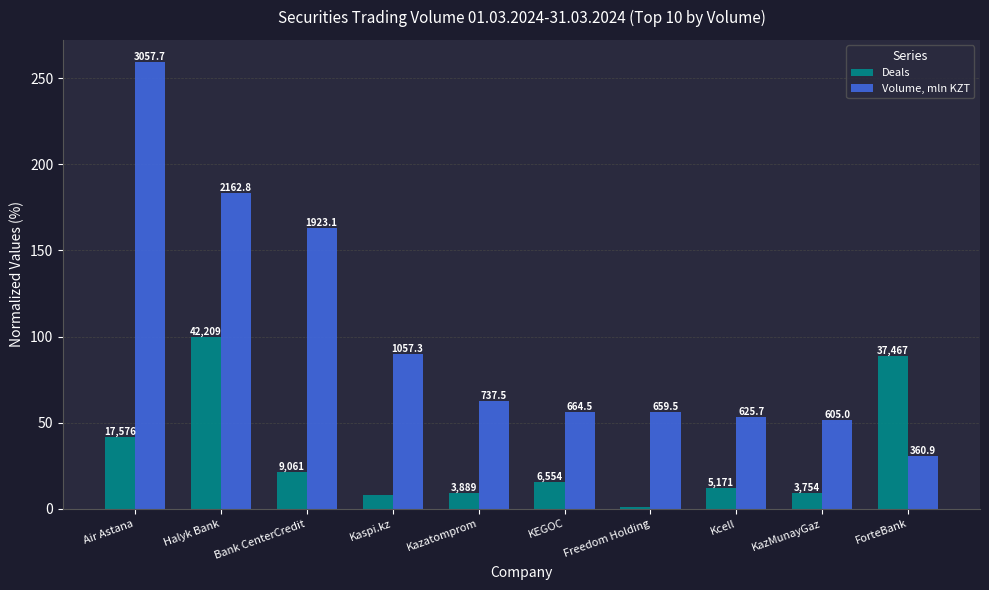

How many bars are there in each group?

2